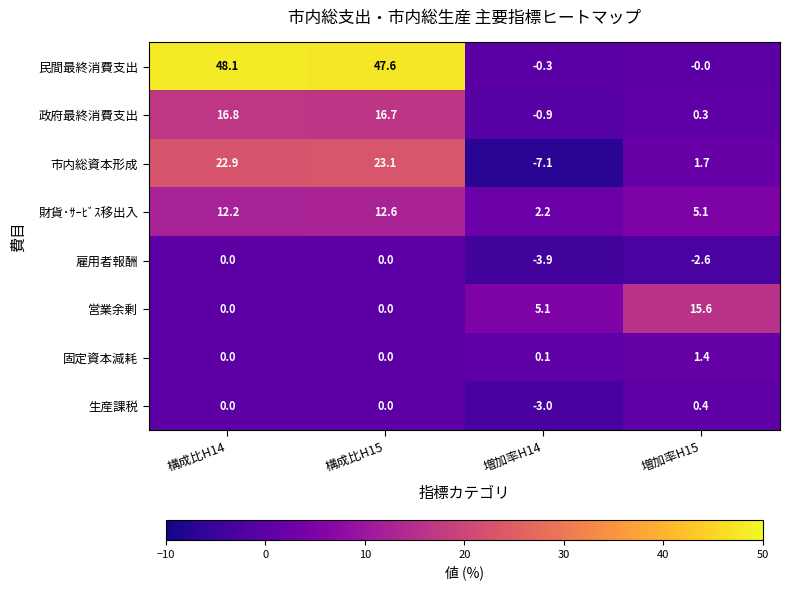

Which category has the highest value in the 生産課税 series?

増加率H15